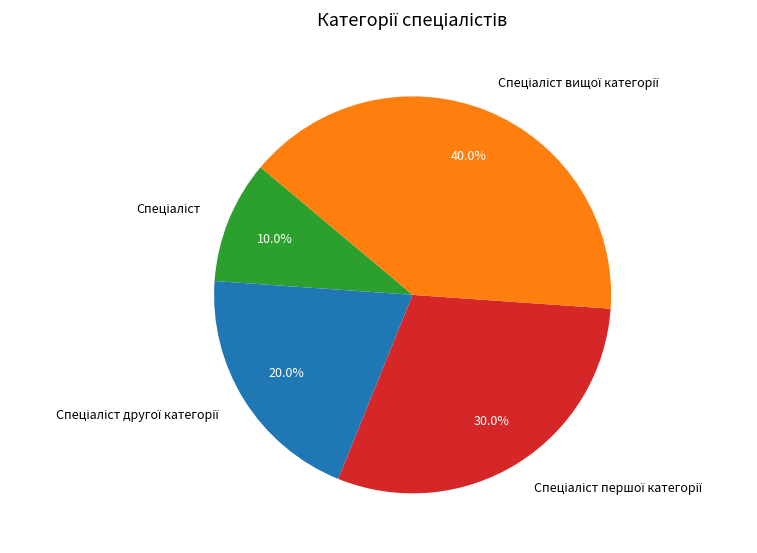

How many segments does this pie chart have?

4